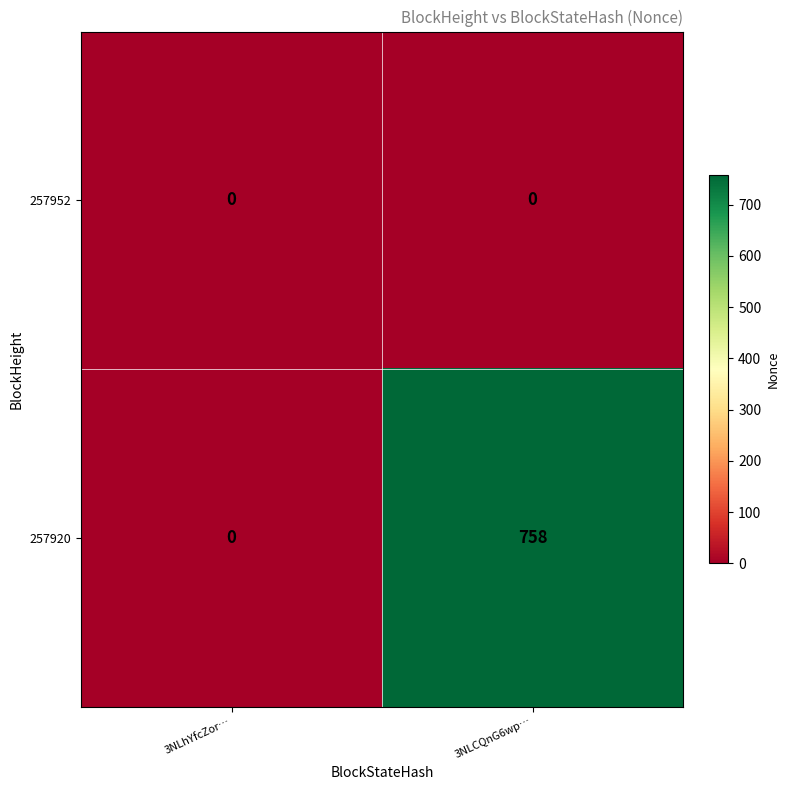

At which label does 257920 reach its peak?

3NLCQnG6wp…